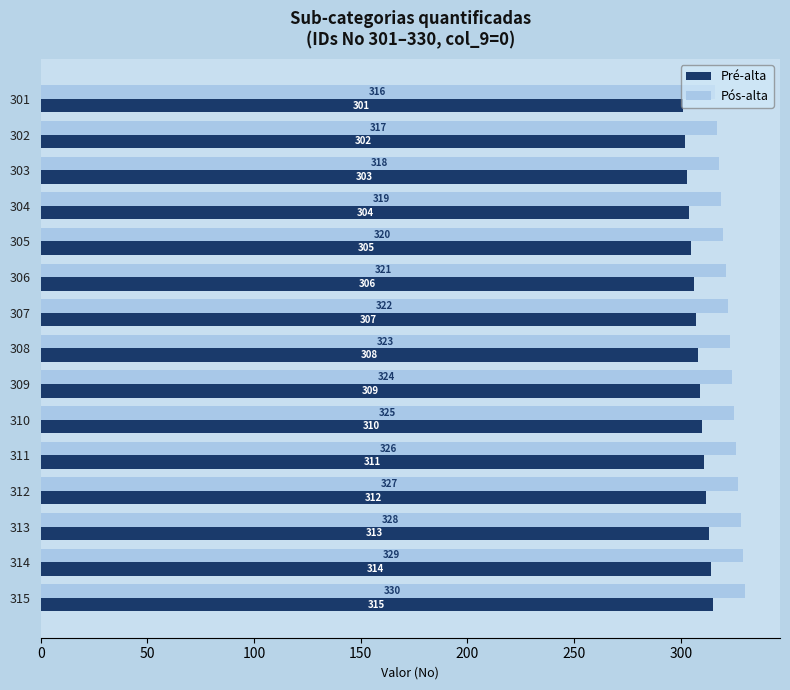

Where is Pré-alta nearest to the value 308?

308